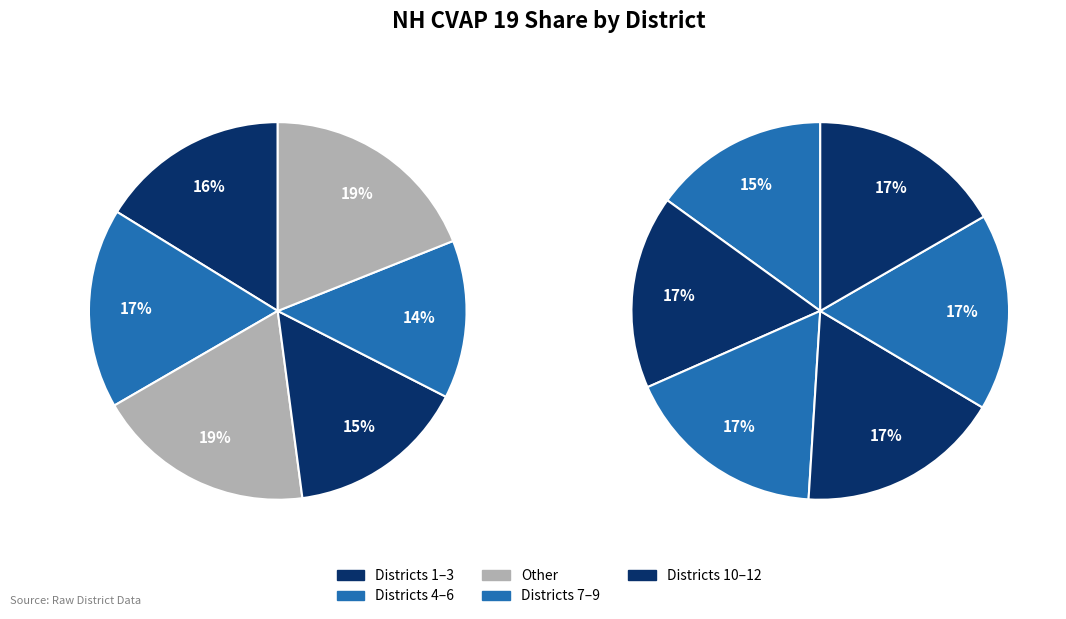

Combined, do 2 and 3 account for over 50%?

No